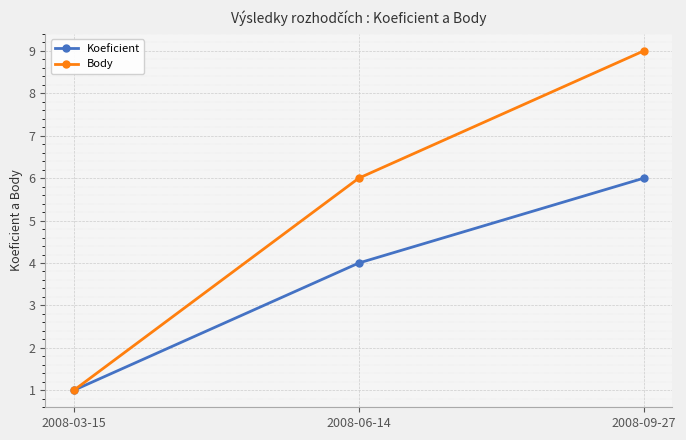

Which series has the widest spread of values?

Body